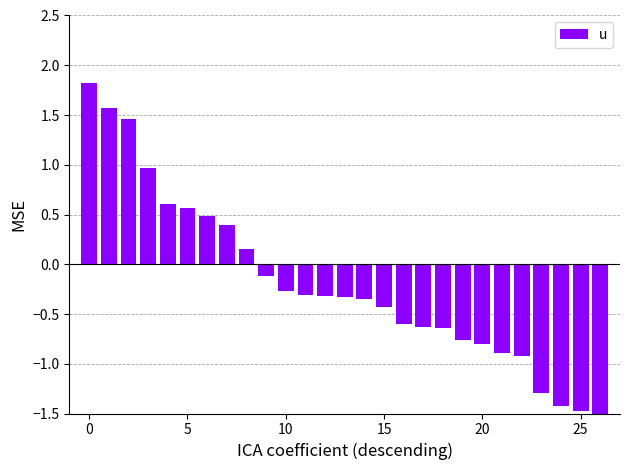

How many distinct data groups are displayed?

1